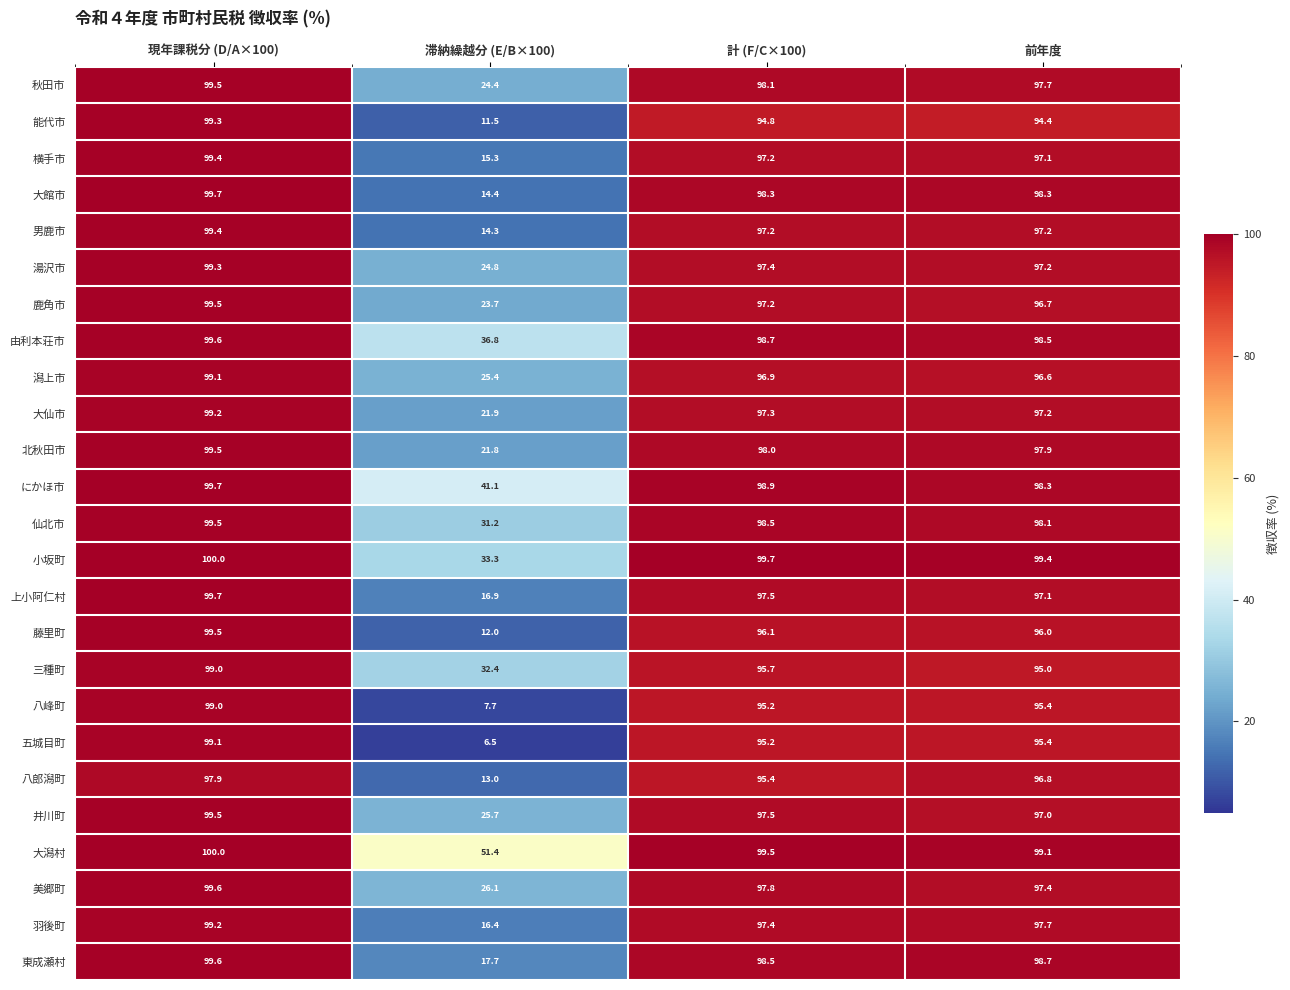

What is the difference between the 八郎潟町 values at 現年課税分 (D/A×100) and 計 (F/C×100)?

2.5